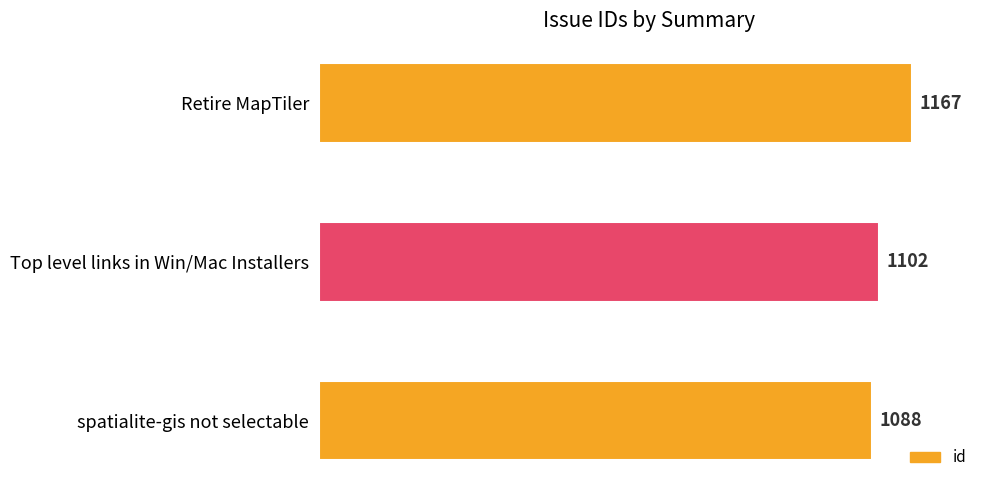

Count the values in the range 1088 to 1167.

3